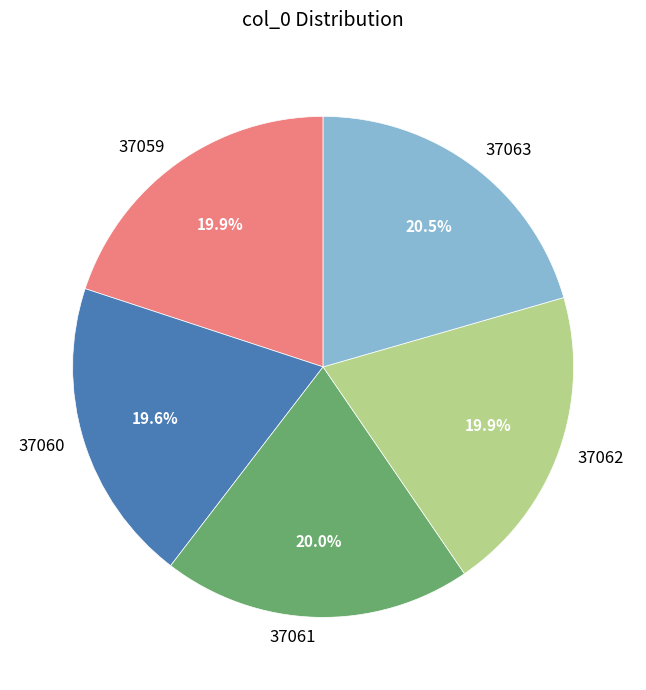

Is there any slice that represents more than half of the pie?

No